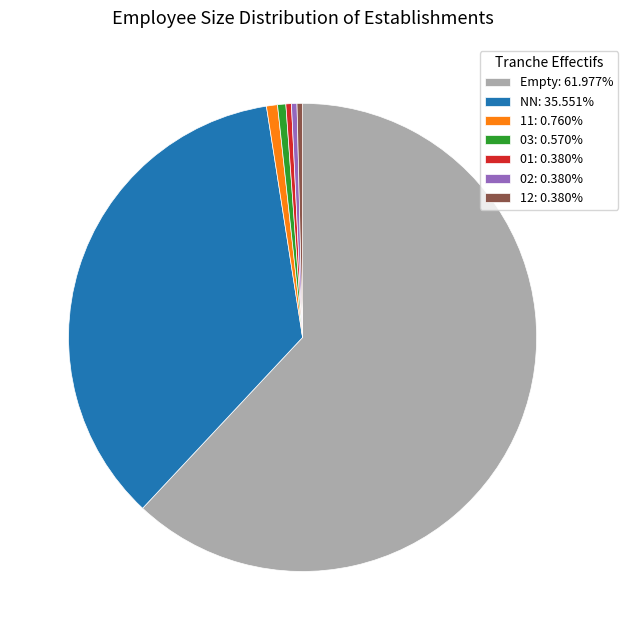

Does 03: 0.570% account for over 50% of the chart?

No